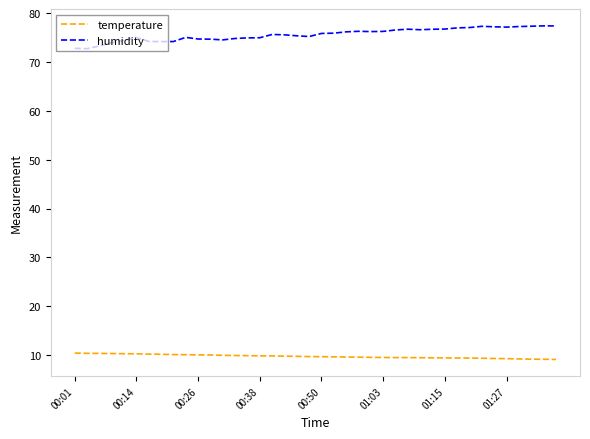

True or false: temperature and humidity cross at least once.

False